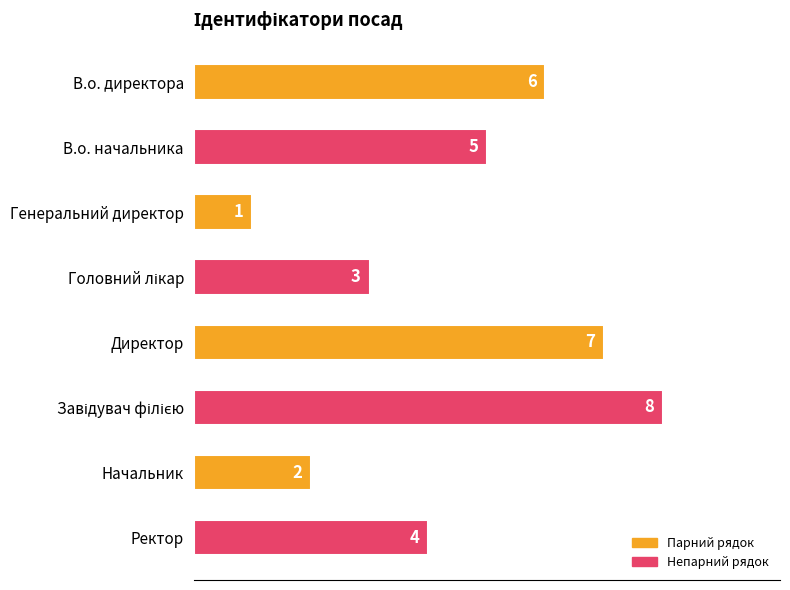

What is the maximum value shown in the chart?

8